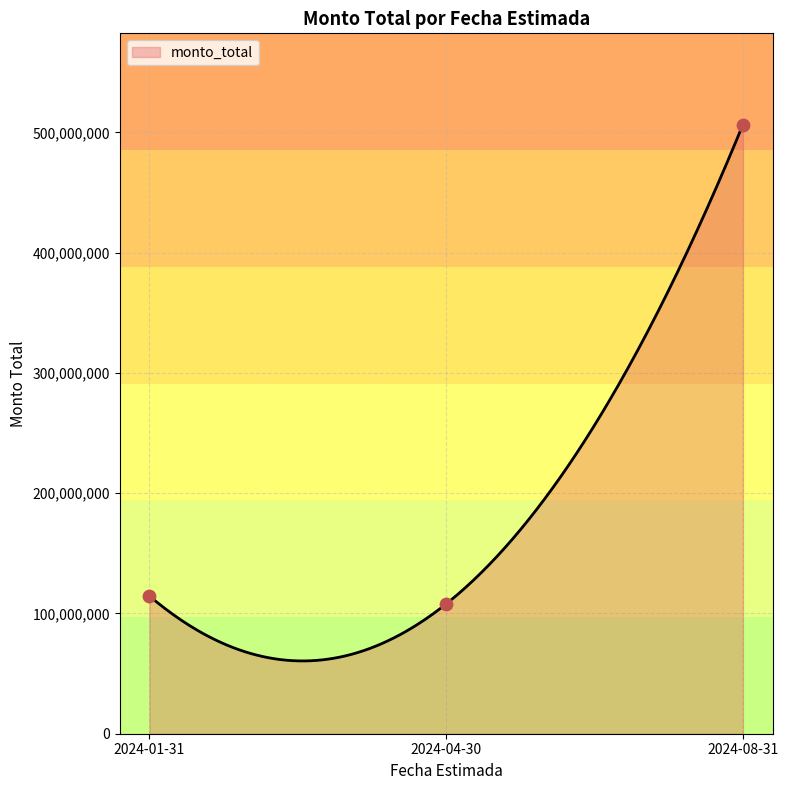

Which has a higher value, 2024-04-30 or 2024-01-31?

2024-01-31